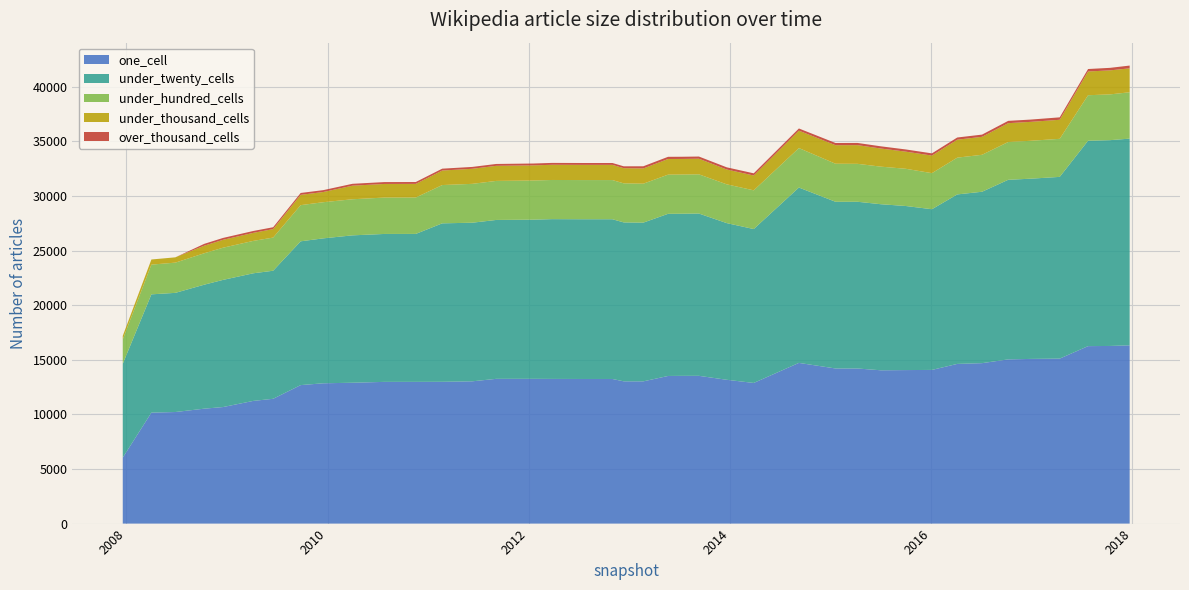

Reading left to right, transcribe all the data shown in this chart.

one_cell: 2007-12-19=6041	2008-04-01=10161	2008-06-27=10216	2008-10-10=10523	2008-12-17=10671	2009-04-06=11234	2009-06-17=11427	2009-09-25=12681	2009-12-16=12847	2010-04-01=12897	2010-07-26=12976	2010-11-17=12977	2011-02-21=12983	2011-06-10=13027	2011-09-05=13254	2012-01-18=13255	2012-03-26=13247	2012-07-13=13241	2012-10-31=13241	2012-12-11=13026	2013-02-20=13023	2013-05-21=13517	2013-07-09=13527	2013-09-10=13529	2013-12-20=13167	2014-03-28=12878	2014-09-08=14714	2015-01-19=14203	2015-04-09=14201	2015-07-03=14036	2015-10-01=14056	2016-01-04=14071	2016-04-05=14621	2016-07-04=14690	2016-10-07=15035	2016-12-27=15078	2017-04-12=15106	2017-07-24=16249	2017-10-12=16265	2017-12-22=16322
under_twenty_cells: 2007-12-19=8590	2008-04-01=10829	2008-06-27=10910	2008-10-10=11353	2008-12-17=11642	2009-04-06=11684	2009-06-17=11725	2009-09-25=13165	2009-12-16=13269	2010-04-01=13494	2010-07-26=13544	2010-11-17=13547	2011-02-21=14508	2011-06-10=14522	2011-09-05=14548	2012-01-18=14574	2012-03-26=14629	2012-07-13=14626	2012-10-31=14626	2012-12-11=14550	2013-02-20=14533	2013-05-21=14846	2013-07-09=14845	2013-09-10=14860	2013-12-20=14345	2014-03-28=14091	2014-09-08=16055	2015-01-19=15263	2015-04-09=15266	2015-07-03=15205	2015-10-01=15023	2016-01-04=14713	2016-04-05=15518	2016-07-04=15694	2016-10-07=16443	2016-12-27=16501	2017-04-12=16639	2017-07-24=18806	2017-10-12=18843	2017-12-22=18926
under_hundred_cells: 2007-12-19=2234	2008-04-01=2722	2008-06-27=2768	2008-10-10=2878	2008-12-17=2947	2009-04-06=2967	2009-06-17=3035	2009-09-25=3312	2009-12-16=3310	2010-04-01=3305	2010-07-26=3331	2010-11-17=3333	2011-02-21=3506	2011-06-10=3558	2011-09-05=3574	2012-01-18=3584	2012-03-26=3586	2012-07-13=3586	2012-10-31=3586	2012-12-11=3577	2013-02-20=3565	2013-05-21=3587	2013-07-09=3587	2013-09-10=3590	2013-12-20=3550	2014-03-28=3544	2014-09-08=3615	2015-01-19=3483	2015-04-09=3473	2015-07-03=3440	2015-10-01=3408	2016-01-04=3302	2016-04-05=3367	2016-07-04=3384	2016-10-07=3461	2016-12-27=3470	2017-04-12=3485	2017-07-24=4166	2017-10-12=4191	2017-12-22=4246
under_thousand_cells: 2007-12-19=322	2008-04-01=469	2008-06-27=485	2008-10-10=693	2008-12-17=723	2009-04-06=736	2009-06-17=776	2009-09-25=943	2009-12-16=934	2010-04-01=1244	2010-07-26=1247	2010-11-17=1247	2011-02-21=1329	2011-06-10=1379	2011-09-05=1381	2012-01-18=1385	2012-03-26=1392	2012-07-13=1392	2012-10-31=1392	2012-12-11=1389	2013-02-20=1395	2013-05-21=1433	2013-07-09=1429	2013-09-10=1429	2013-12-20=1358	2014-03-28=1358	2014-09-08=1593	2015-01-19=1697	2015-04-09=1711	2015-07-03=1659	2015-10-01=1568	2016-01-04=1610	2016-04-05=1643	2016-07-04=1646	2016-10-07=1724	2016-12-27=1733	2017-04-12=1743	2017-07-24=2174	2017-10-12=2199	2017-12-22=2190
over_thousand_cells: 2007-12-19=0	2008-04-01=0	2008-06-27=0	2008-10-10=168	2008-12-17=171	2009-04-06=171	2009-06-17=171	2009-09-25=171	2009-12-16=171	2010-04-01=171	2010-07-26=171	2010-11-17=171	2011-02-21=171	2011-06-10=171	2011-09-05=171	2012-01-18=171	2012-03-26=171	2012-07-13=171	2012-10-31=171	2012-12-11=171	2013-02-20=200	2013-05-21=200	2013-07-09=200	2013-09-10=200	2013-12-20=200	2014-03-28=200	2014-09-08=201	2015-01-19=201	2015-04-09=201	2015-07-03=202	2015-10-01=202	2016-01-04=202	2016-04-05=202	2016-07-04=202	2016-10-07=211	2016-12-27=209	2017-04-12=223	2017-07-24=226	2017-10-12=231	2017-12-22=253